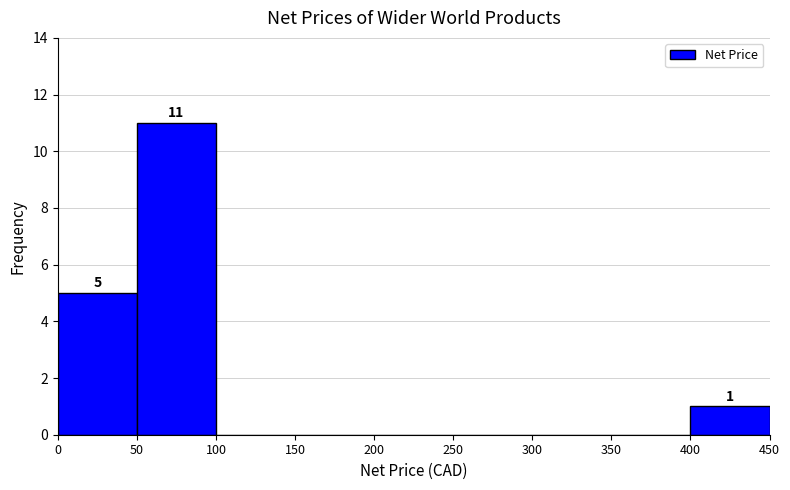

Which range on the x-axis has the tallest bar?

50 to 100